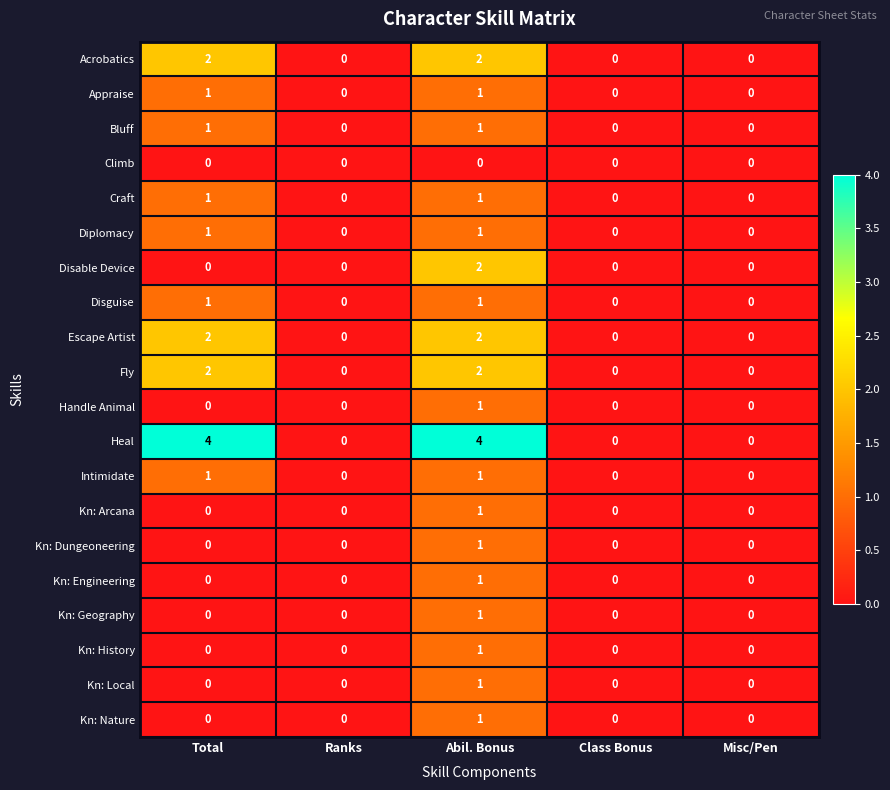

What is the sum of all Acrobatics values?

4